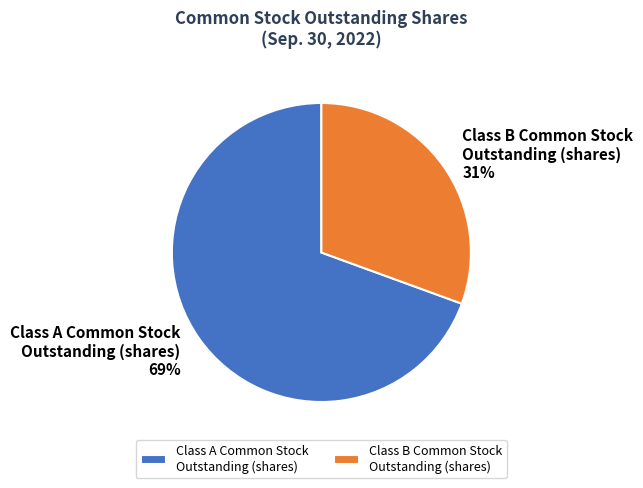

What percentage is the Class B Common Stock Outstanding (shares) slice, to the nearest percent?

31%